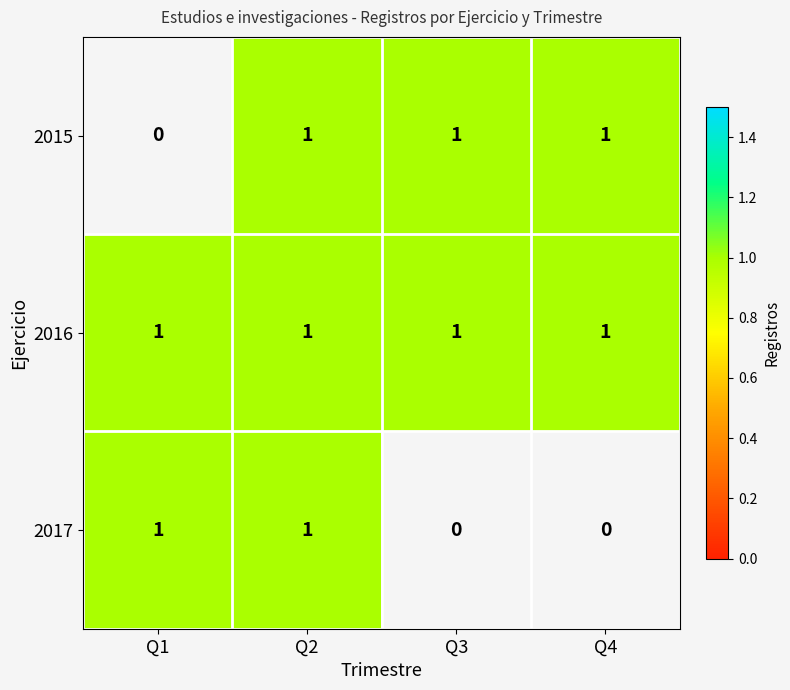

Between Q3 and Q2, which is larger?

Q3